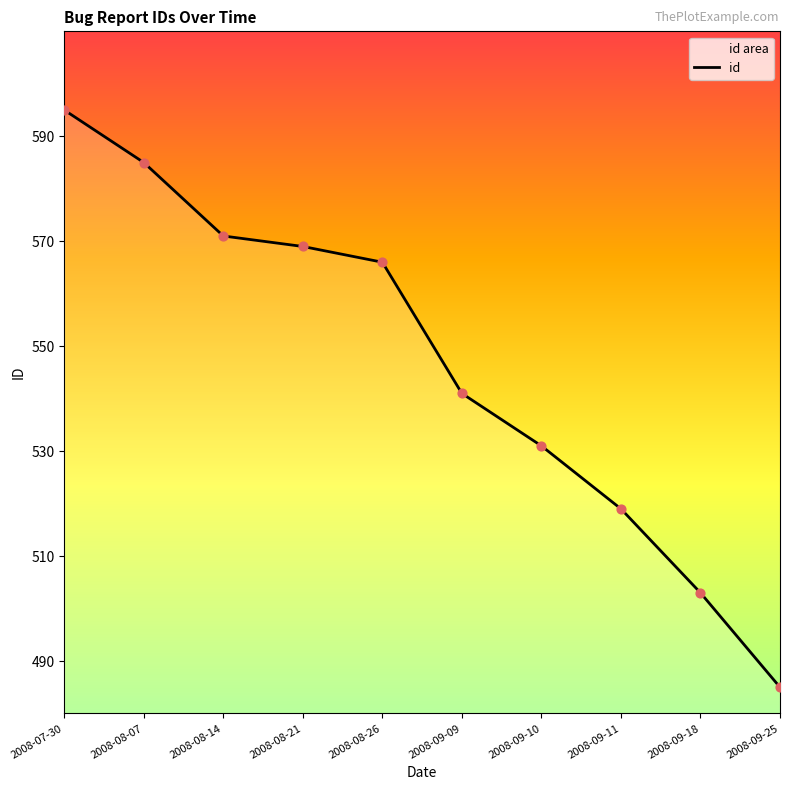

Between 2008-08-07 and 2008-07-30, which is larger?

2008-07-30